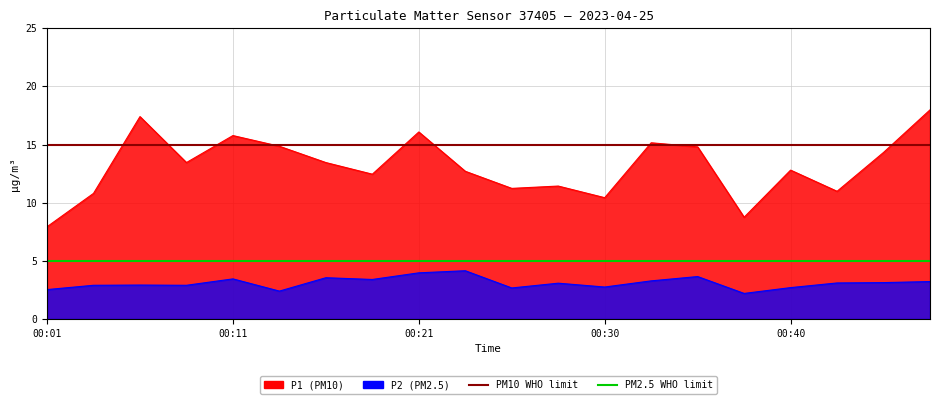

Does the chart display data point markers on the line(s)?

No